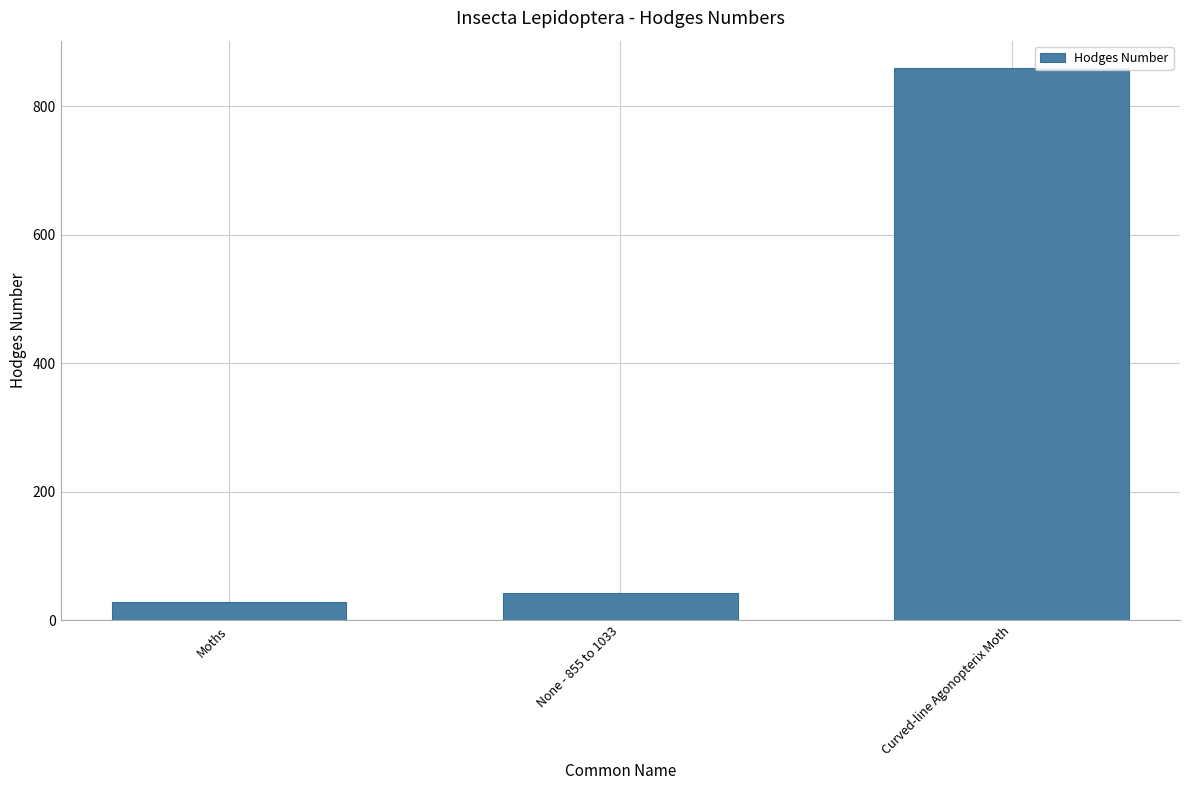

What is the change in value from Moths to None - 855 to 1033?

+13.0